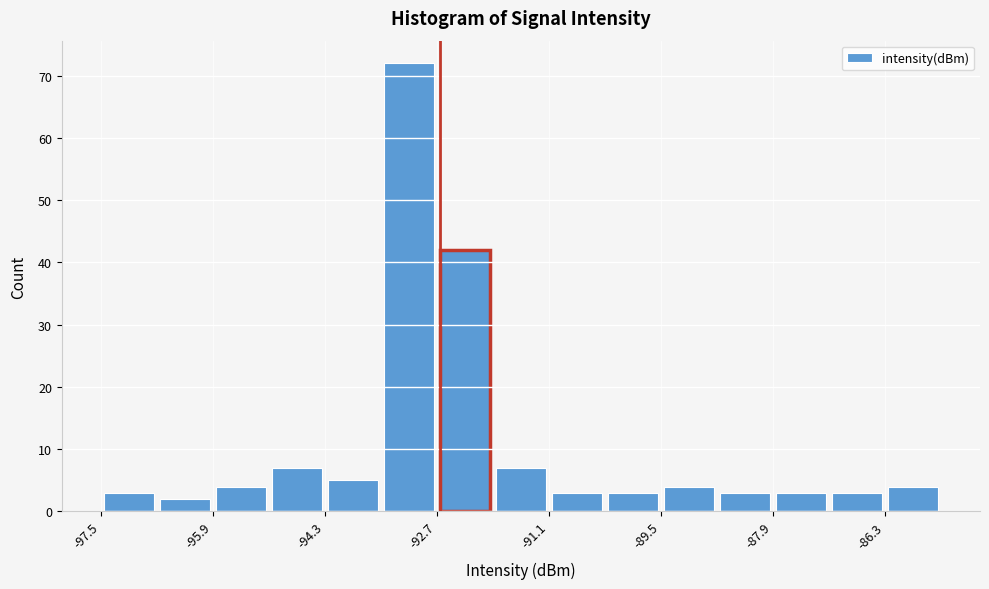

Reading left to right, list every bar in this chart as the range it spans on the x-axis followed by its height. Neither the bar edges nor the heights are printed on the chart, so give them approximately, as read against the axes.

-97.5 to -96.7: 3
-96.7 to -95.9: 2
-95.9 to -95.1: 4
-95.1 to -94.3: 7
-94.3 to -93.5: 5
-93.5 to -92.7: 72
-92.7 to -91.9: 42
-91.9 to -91.1: 7
-91.1 to -90.3: 3
-90.3 to -89.5: 3
-89.5 to -88.7: 4
-88.7 to -87.9: 3
-87.9 to -87.1: 3
-87.1 to -86.3: 3
-86.3 to -85.5: 4